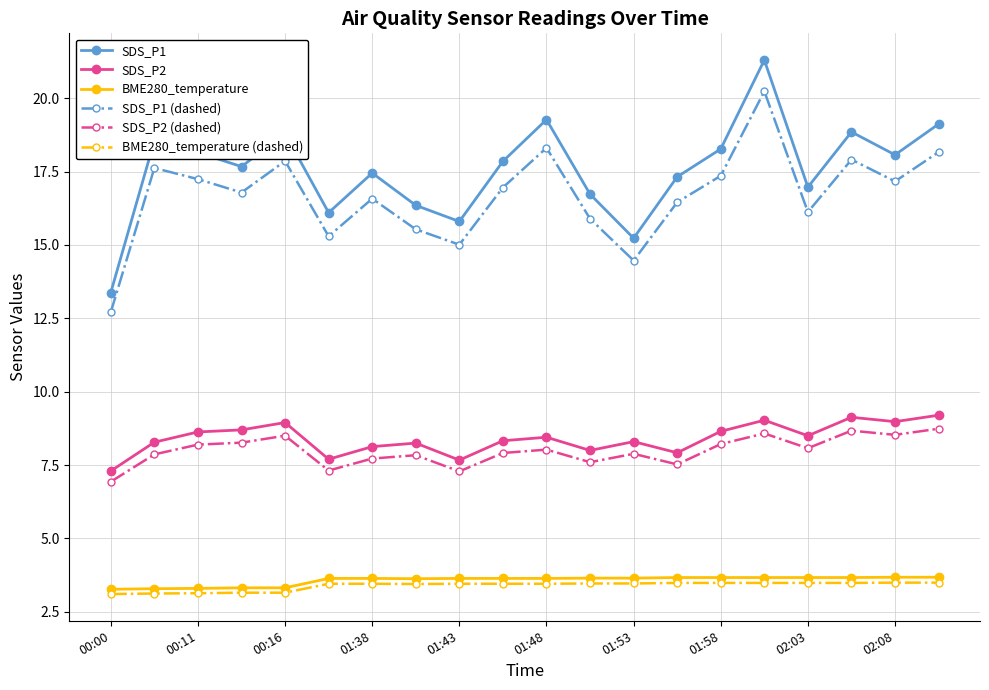

What is the lowest value of the SDS_P2 series?

7.3